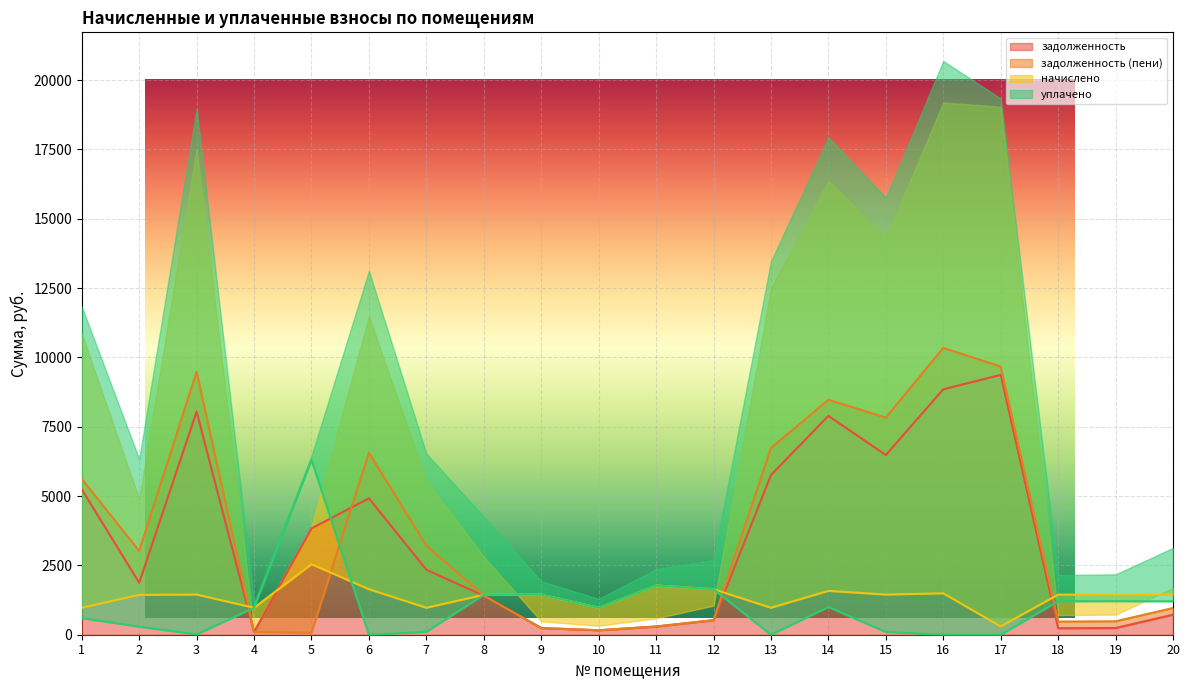

At which label does начислено reach its minimum?

17